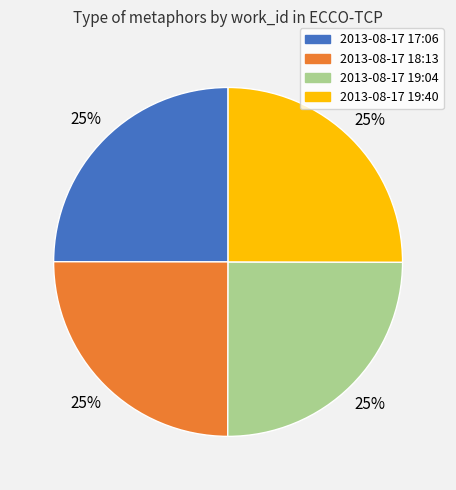

Is it true that 2013-08-17 17:06 is 25% of the pie?

True